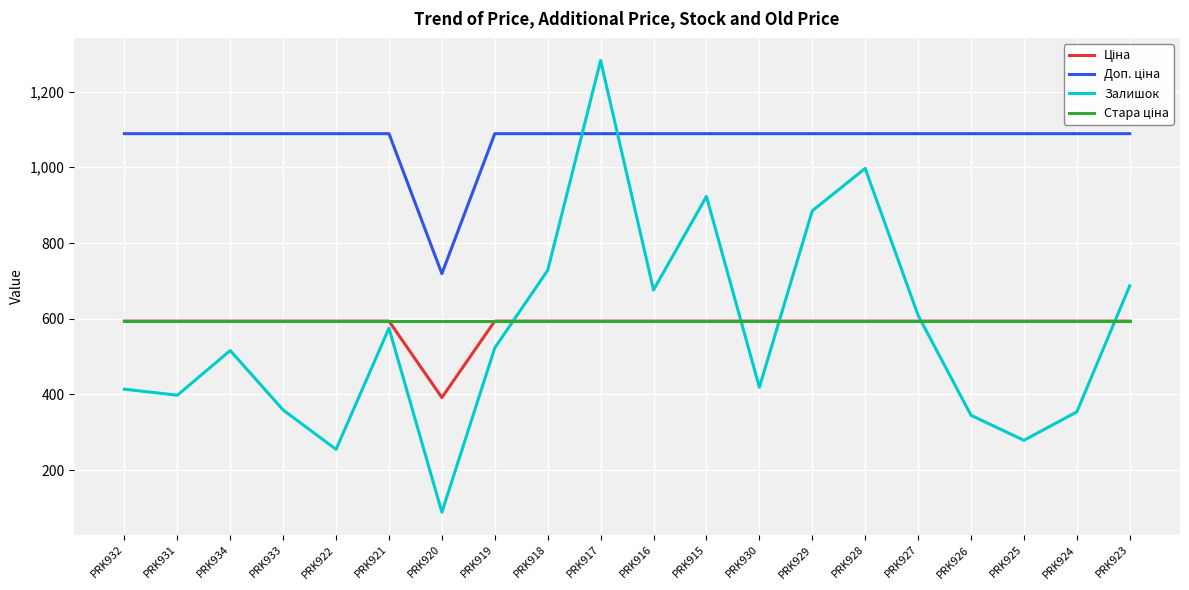

Which category has the lowest value across all series?

PRK920